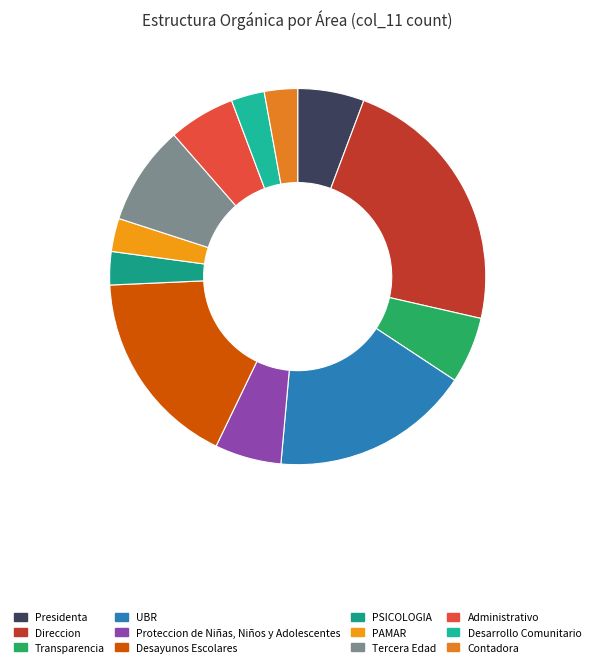

How much of the chart is everything except Desarrollo Comunitario?

97.1%